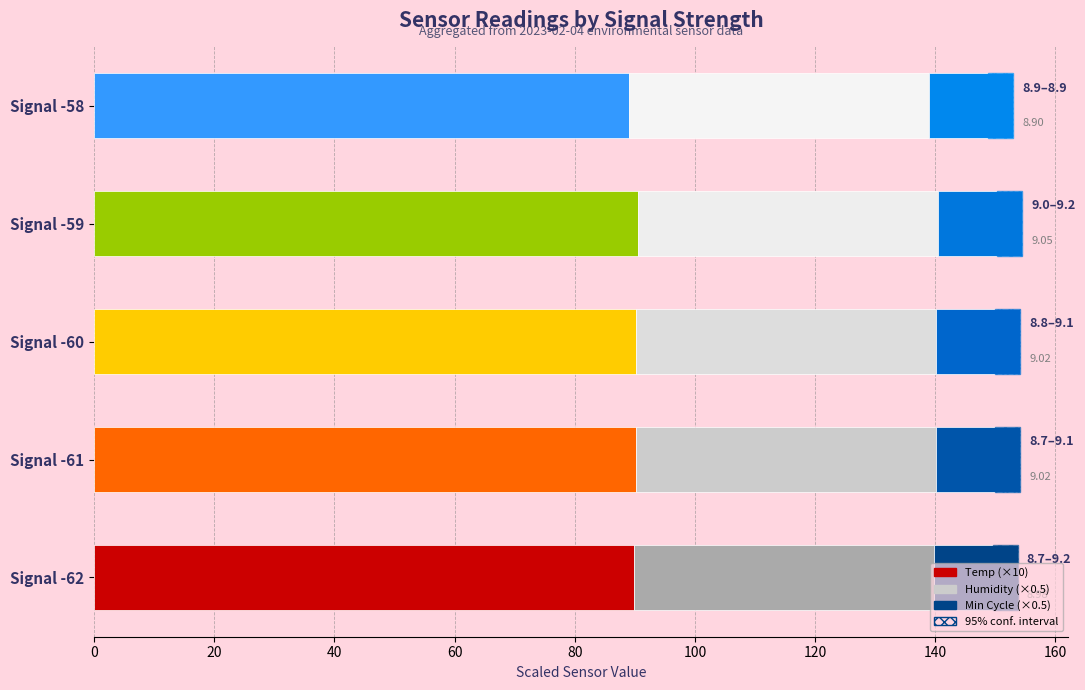

What is the highest value of the Temp (×10) series?

90.5